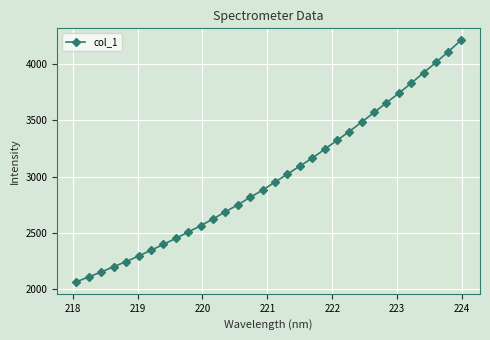

What is the sum of all values?

95854.0